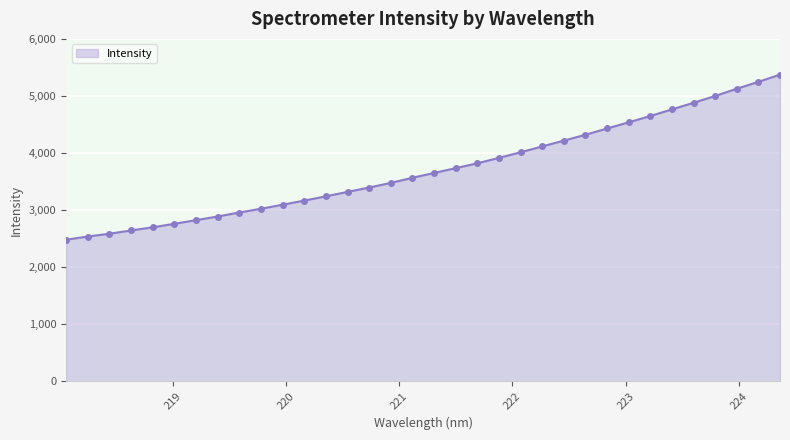

What is the difference between the second highest and minimum values?

2767.7